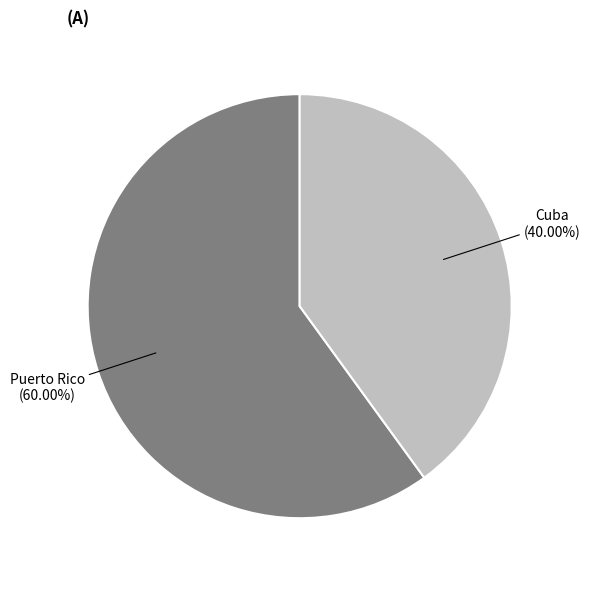

Is there any slice that represents more than half of the pie?

Yes